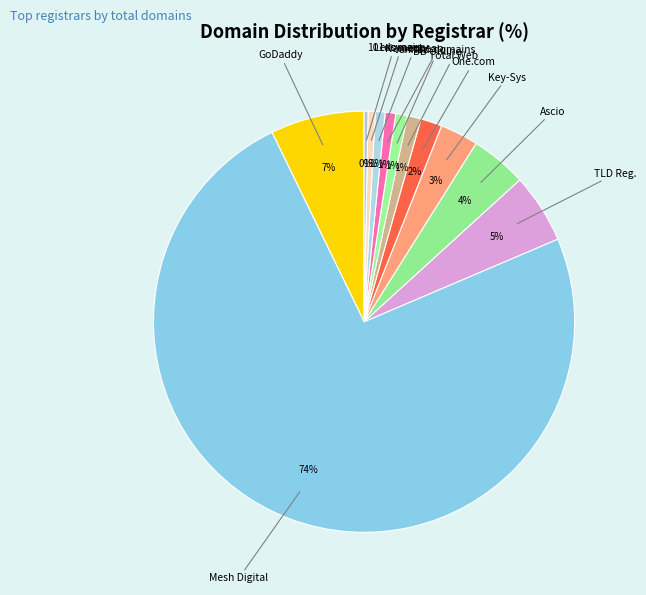

Count the number of slices in the pie.

12